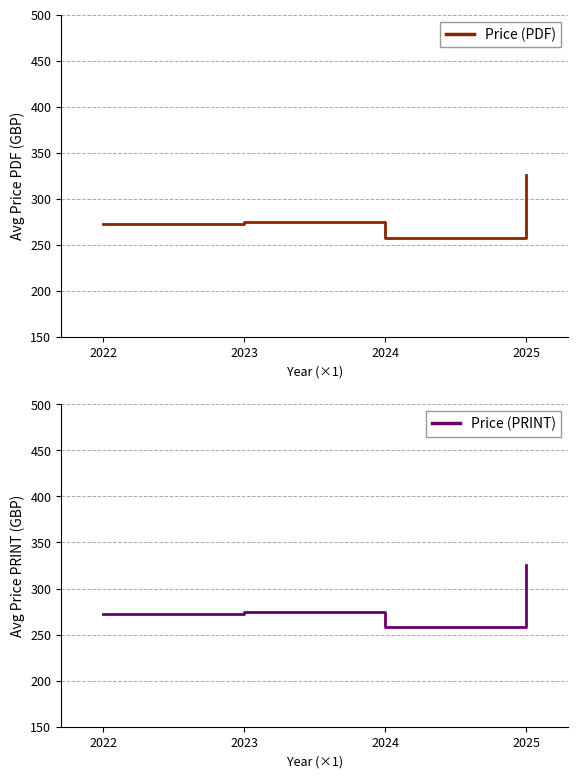

Which series has the largest range (max minus min)?

Price (PDF)